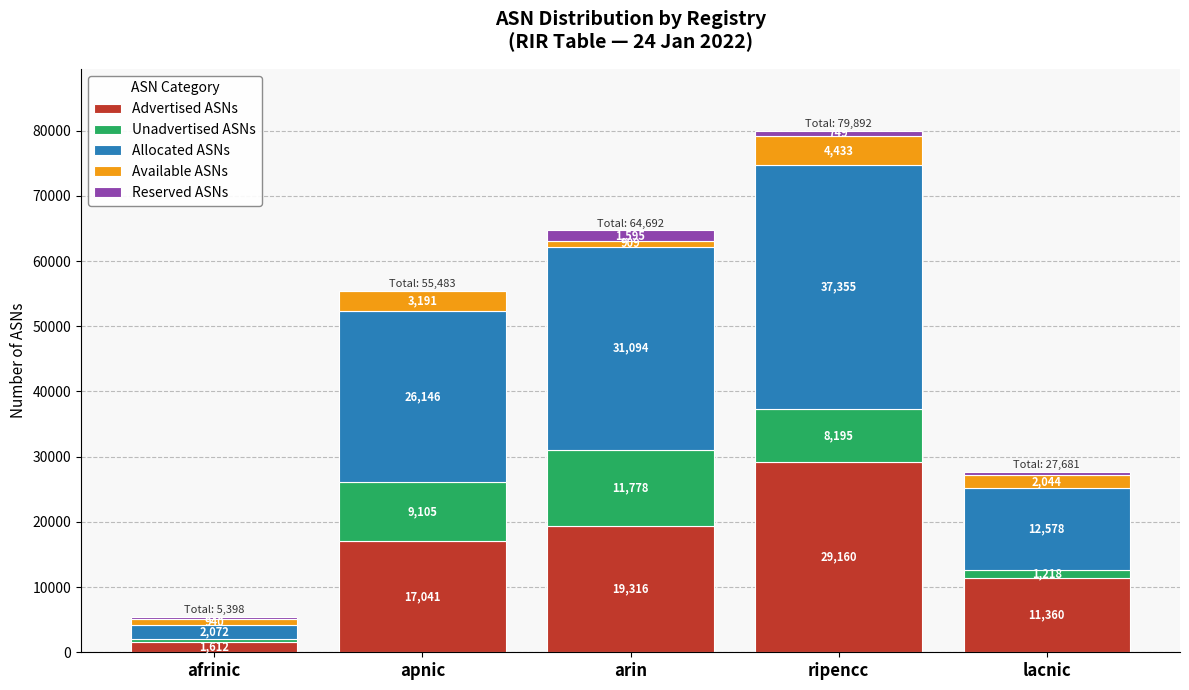

What are all the series names shown in the legend?

Advertised ASNs, Unadvertised ASNs, Allocated ASNs, Available ASNs, Reserved ASNs